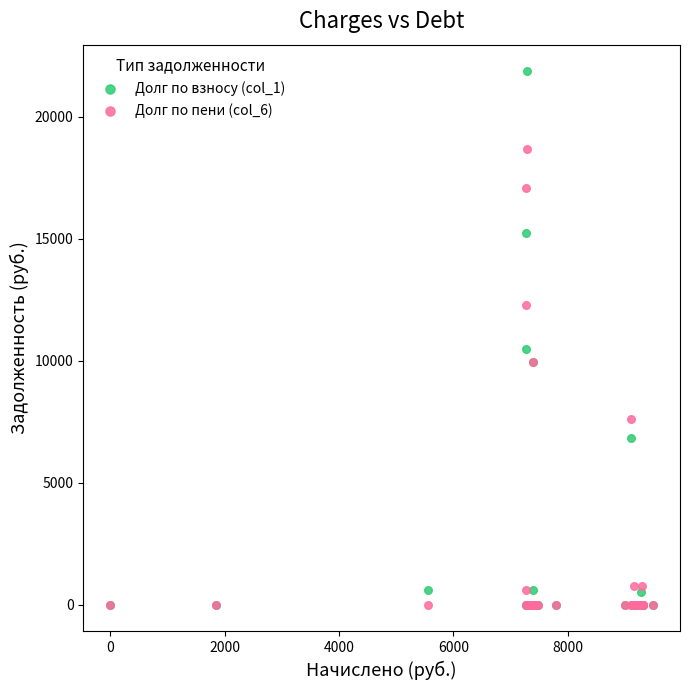

Across all series, what Y value is closest to 10932?

10470.3